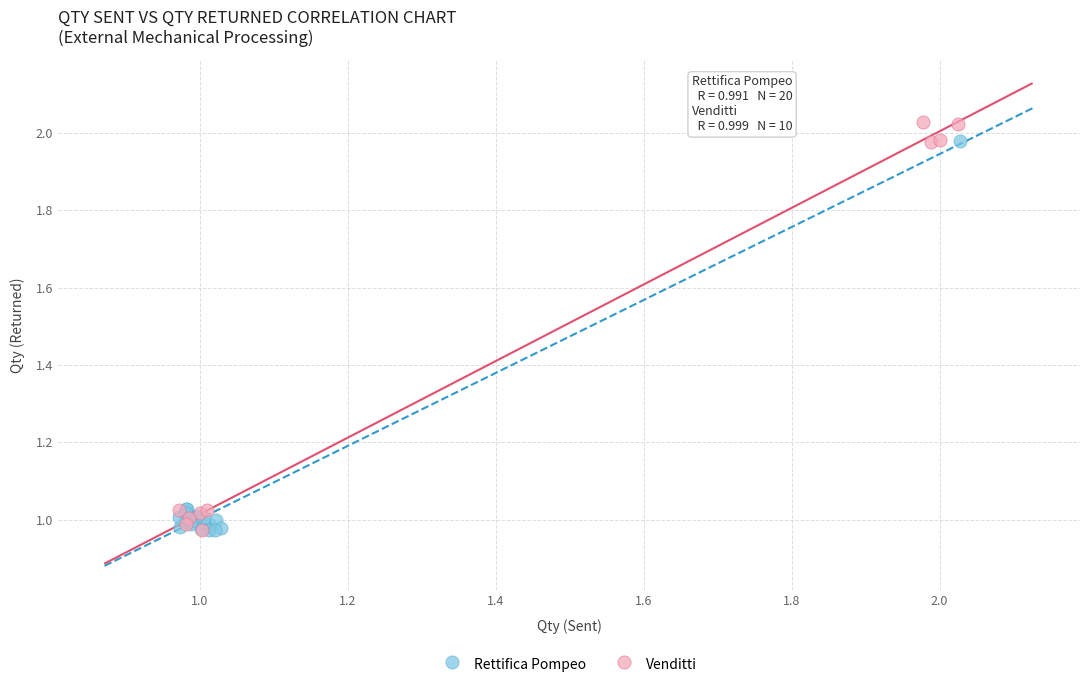

What are all the series names shown in the legend?

Rettifica Pompeo, Venditti